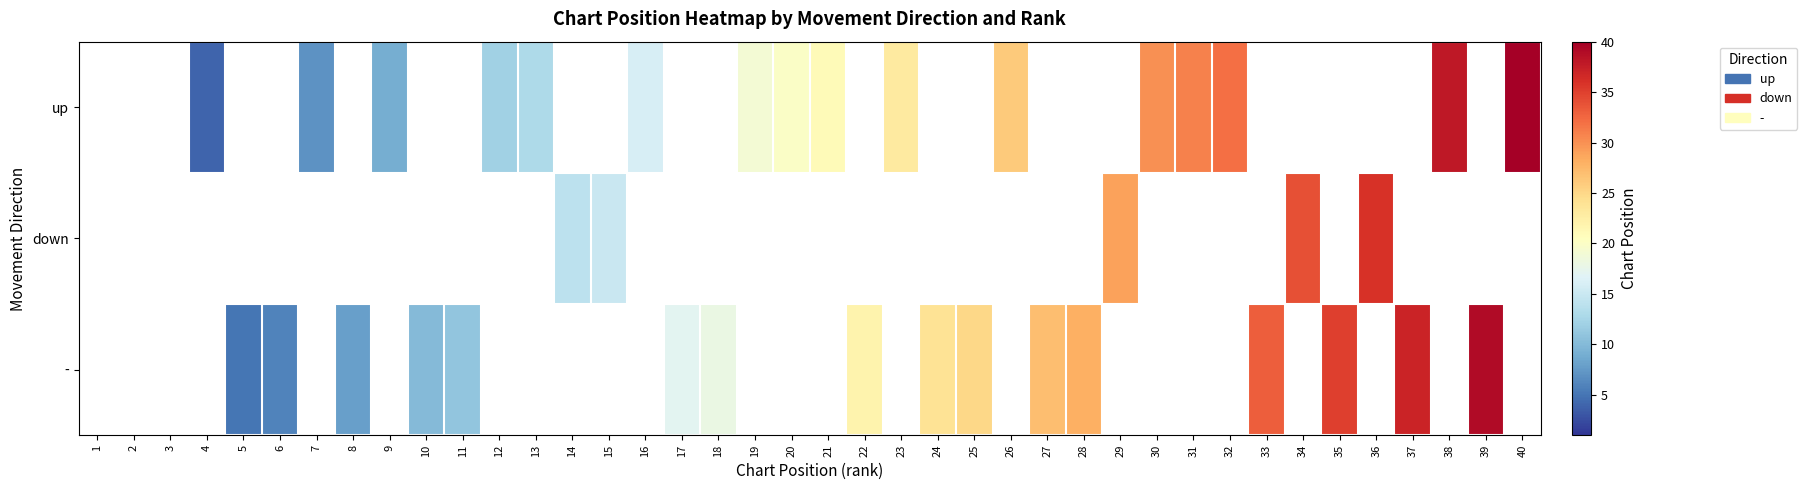

The value of up at 12 is 12.0. True or false?

True